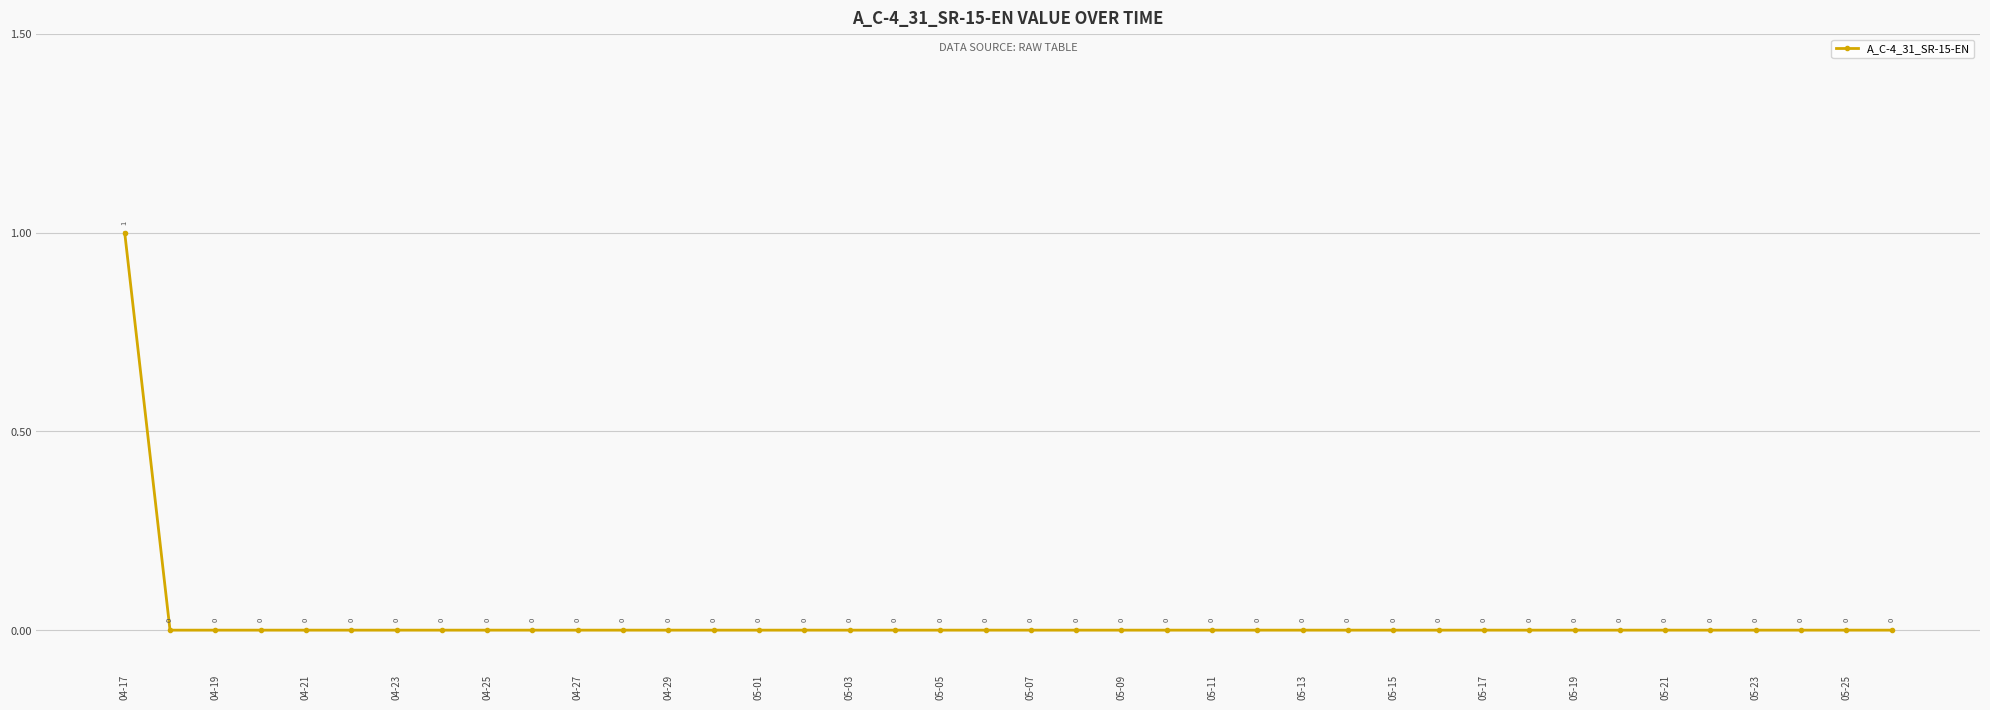

Reading right to left, extract all data points from this chart.

0	0	0	0	0	0	0	0	0	0	0	0	0	0	0	0	0	0	0	0	0	0	0	0	0	0	0	0	0	0	0	0	0	0	0	0	0	0	0	1